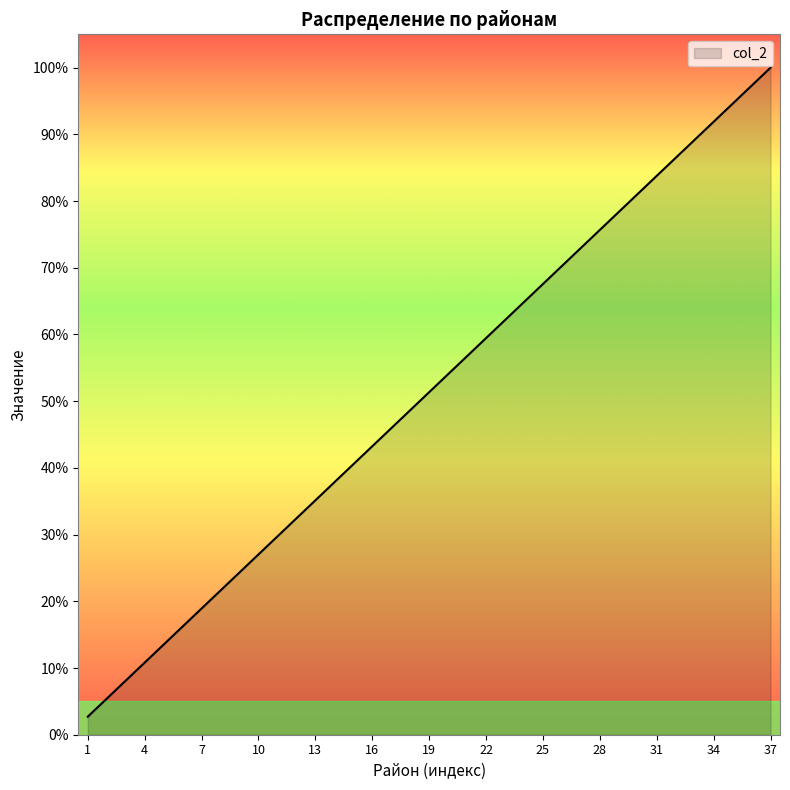

What is the difference between the maximum and minimum values?

97.3